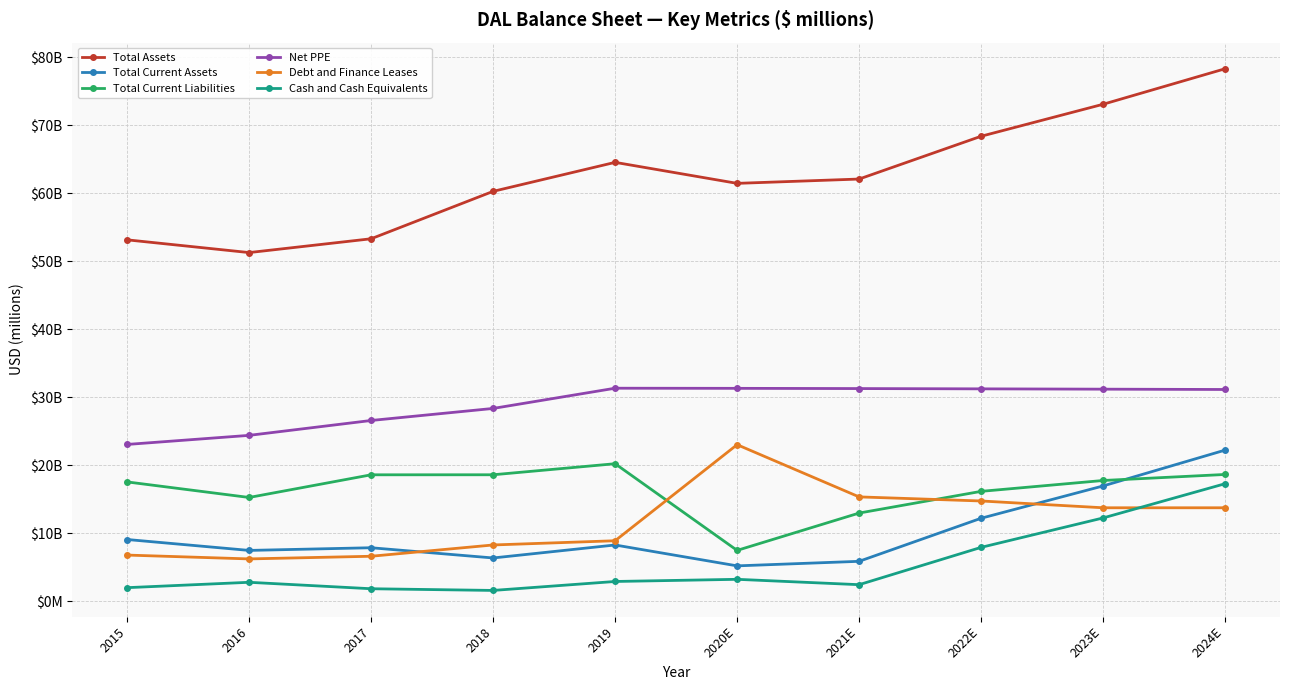

Reading left to right, what are all the values shown in this chart?

Total Assets: 2015=53134.0	2016=51261.0	2017=53292.0	2018=60266.0	2019=64532.0	2020E=61441.9	2021E=62077.0	2022E=68370.7	2023E=73077.2	2024E=78300.3
Total Current Assets: 2015=9056.0	2016=7451.0	2017=7844.0	2018=6340.0	2019=8249.0	2020E=5178.2	2021E=5846.7	2022E=12182.0	2023E=16934.3	2024E=22205.5
Total Current Liabilities: 2015=17526.0	2016=15239.0	2017=18573.0	2018=18578.0	2019=20204.0	2020E=7454.4	2021E=12945.4	2022E=16138.4	2023E=17736.4	2024E=18623.2
Net PPE: 2015=23039.0	2016=24375.0	2017=26563.0	2018=28335.0	2019=31310.0	2020E=31290.8	2021E=31257.3	2022E=31215.7	2023E=31169.9	2024E=31121.8
Debt and Finance Leases: 2015=6766.0	2016=6201.0	2017=6592.0	2018=8253.0	2019=8873.0	2020E=23004.0	2021E=15323.0	2022E=14723.0	2023E=13723.0	2024E=13723.0
Cash and Cash Equivalents: 2015=1972.0	2016=2762.0	2017=1814.0	2018=1565.0	2019=2882.0	2020E=3200.0	2021E=2411.3	2022E=7899.3	2023E=12227.6	2024E=17263.4